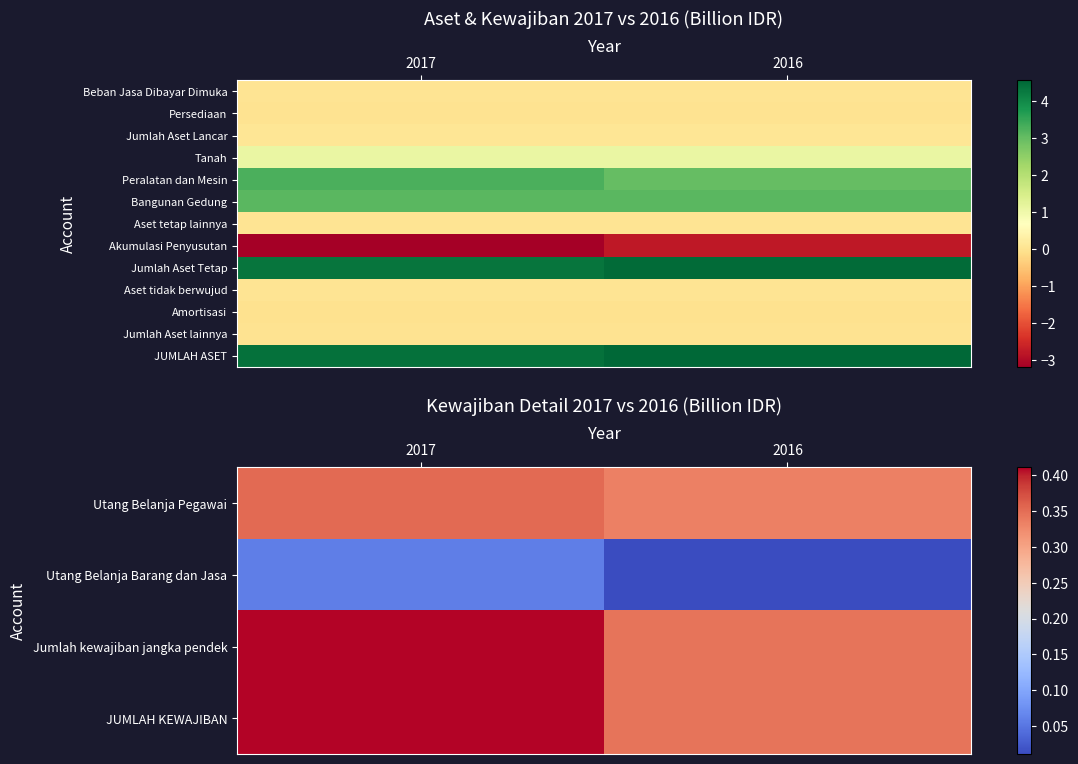

At which label is Akumulasi Penyusutan closest to -2?

2016